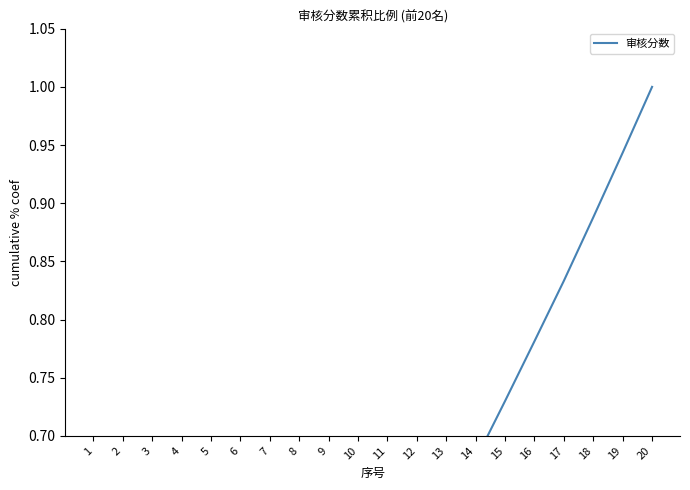

Does the chart display data point markers on the line(s)?

No